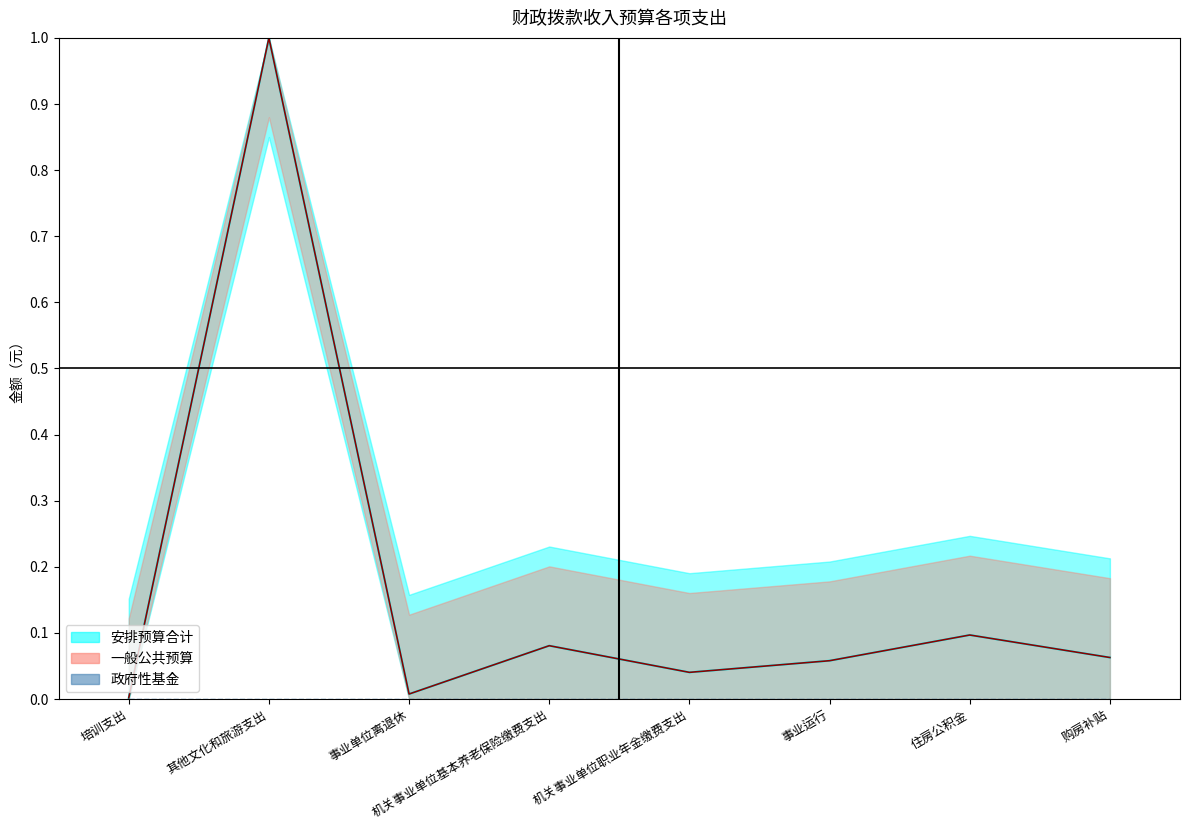

At which category does 一般公共预算 reach its first local valley?

事业单位离退休